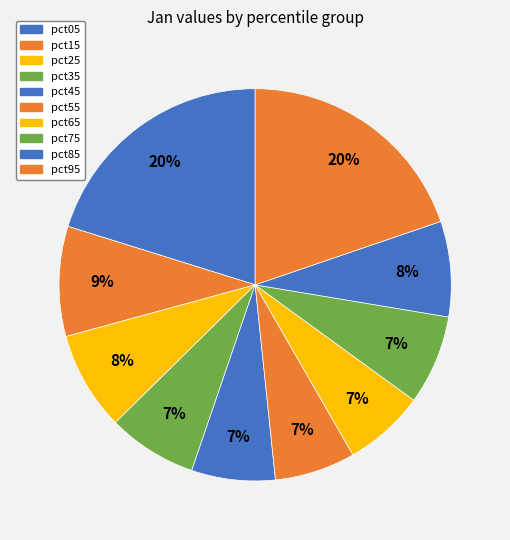

How many slices are in this pie chart?

10